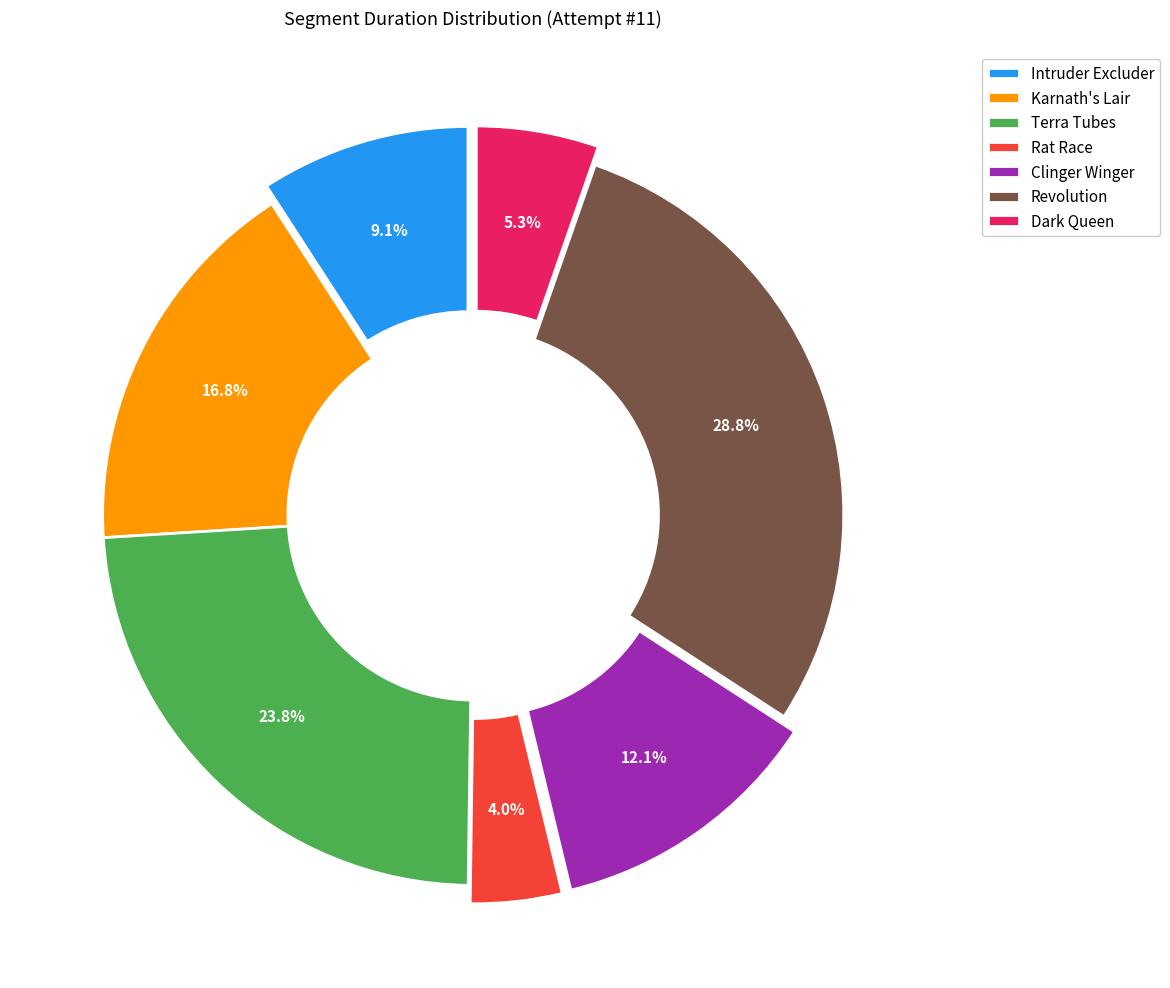

Between Karnath's Lair and Rat Race, which is larger?

Karnath's Lair